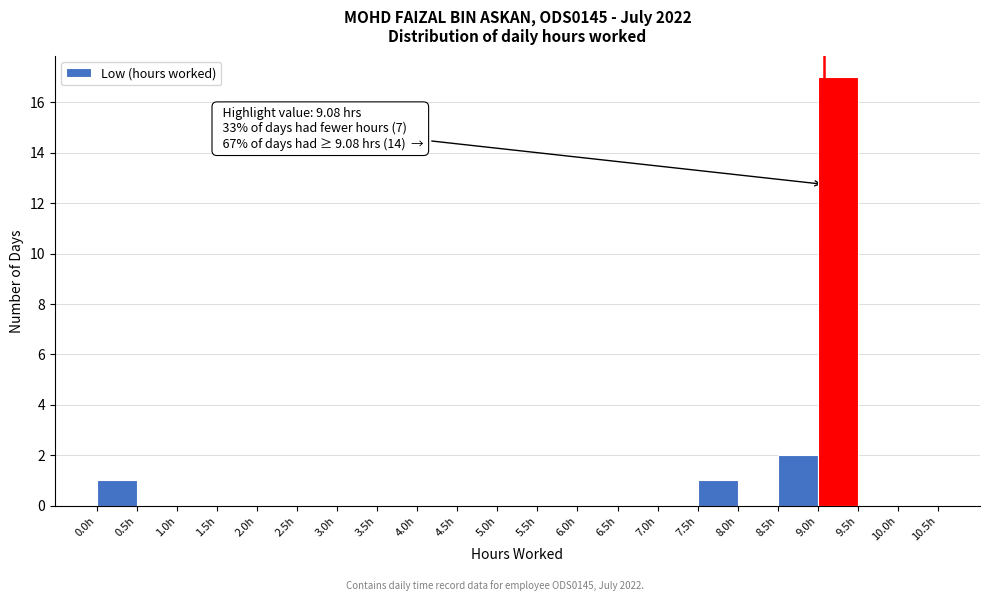

Over which range of the x-axis is the bar tallest?

9.0 to 9.5